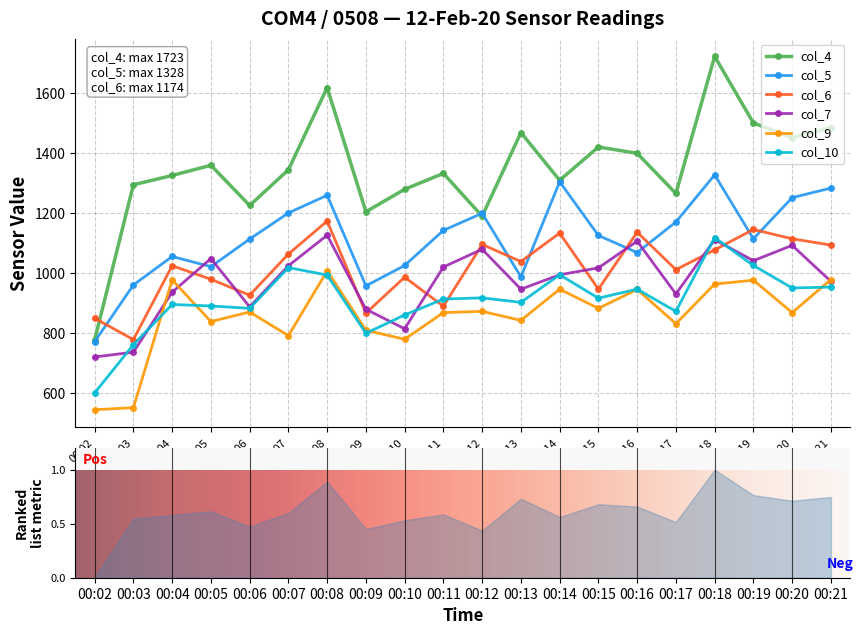

What is the sum of all col_10 values?

18224